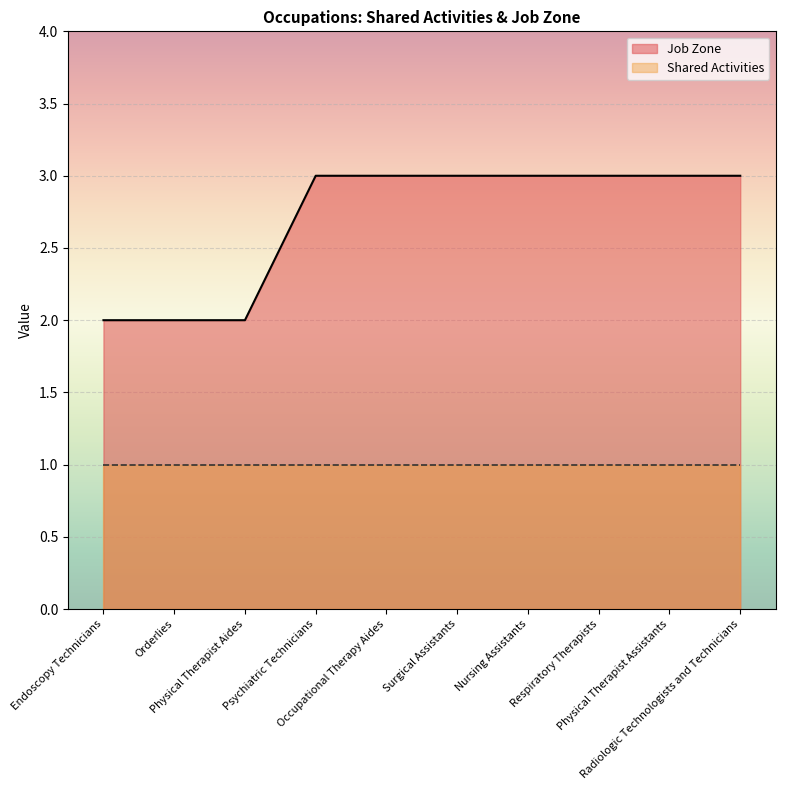

List the labels in order of value, largest first.

Psychiatric Technicians, Occupational Therapy Aides, Surgical Assistants, Nursing Assistants, Respiratory Therapists, Physical Therapist Assistants, Radiologic Technologists and Technicians, Endoscopy Technicians, Orderlies, Physical Therapist Aides